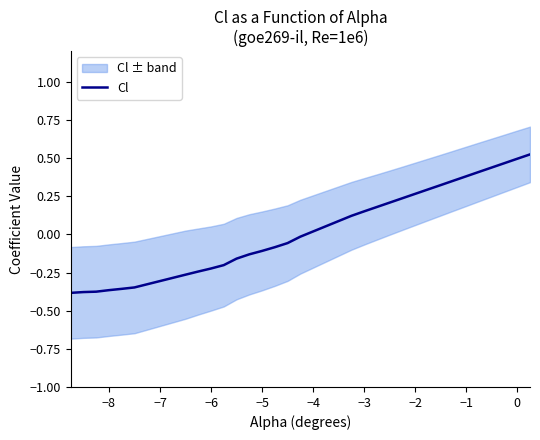

How many values exceed 0?

14